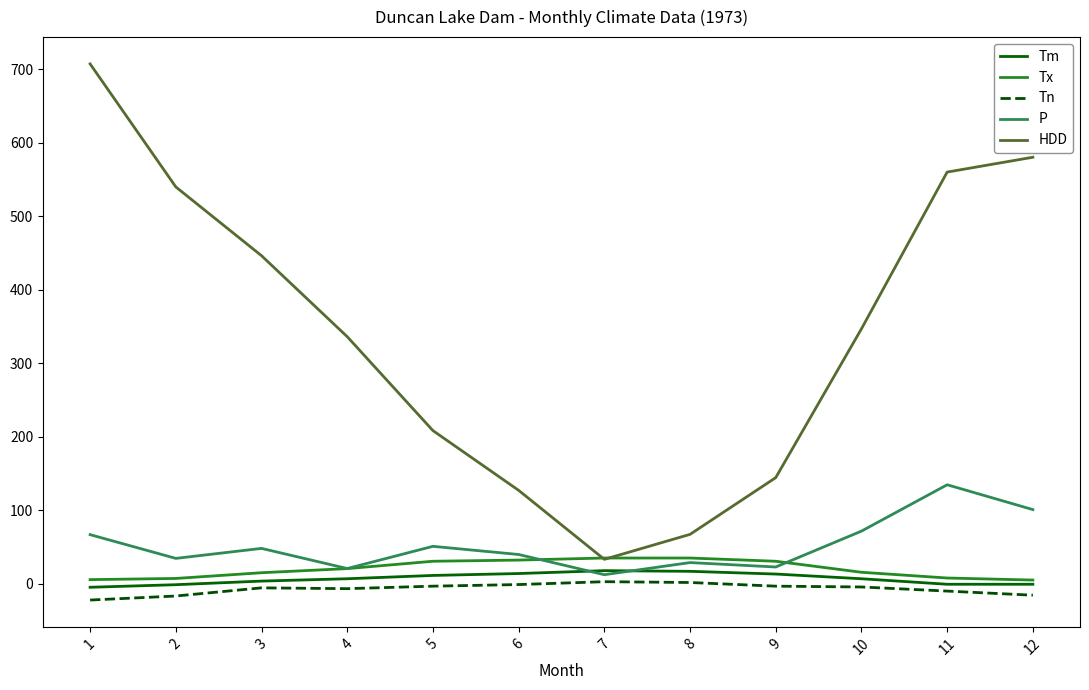

What is the difference between the maximum and second lowest values in the Tm series?

19.1